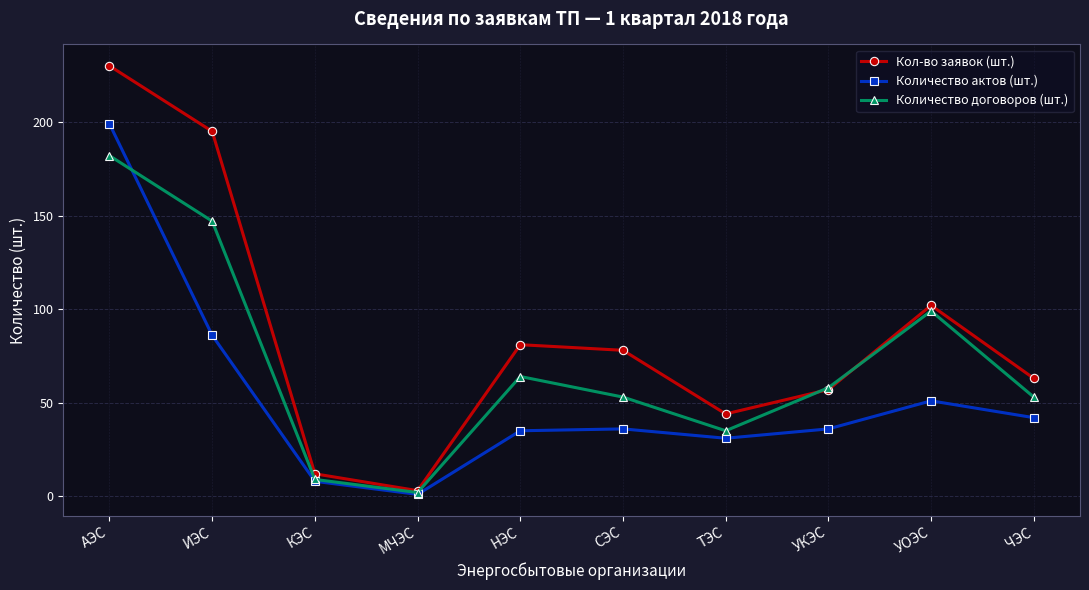

Is it true that Кол-во заявок (шт.) equals 230 at АЭС?

True